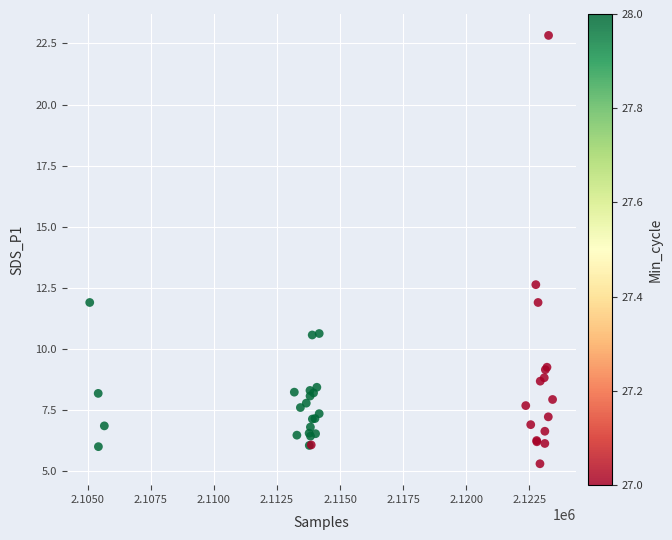

What Y value in the scatter plot is closest to 14?

12.6